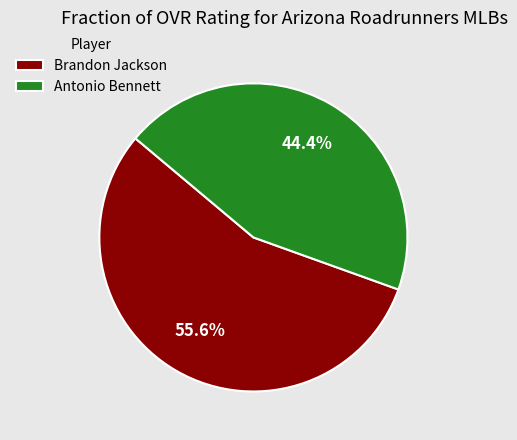

Do Brandon Jackson and Antonio Bennett together represent more than half of the pie?

Yes